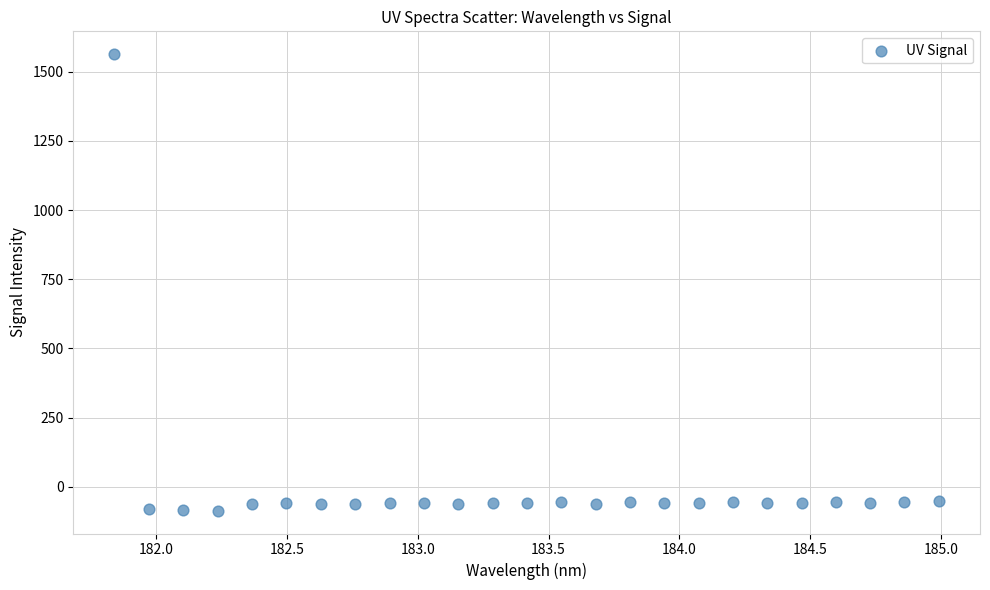

What is the range of Y values (max minus min)?

1650.1